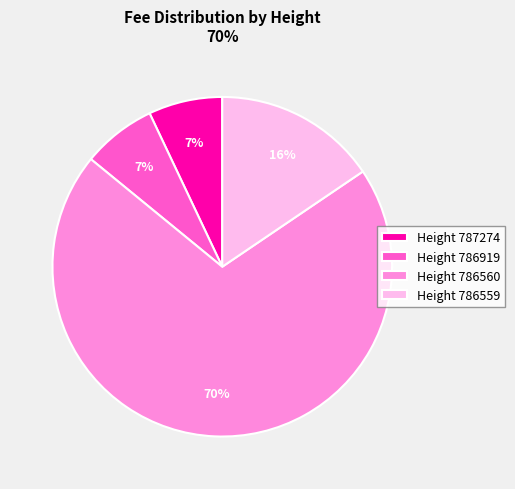

The Height 786559 slice represents 16% of the pie. True or false?

True